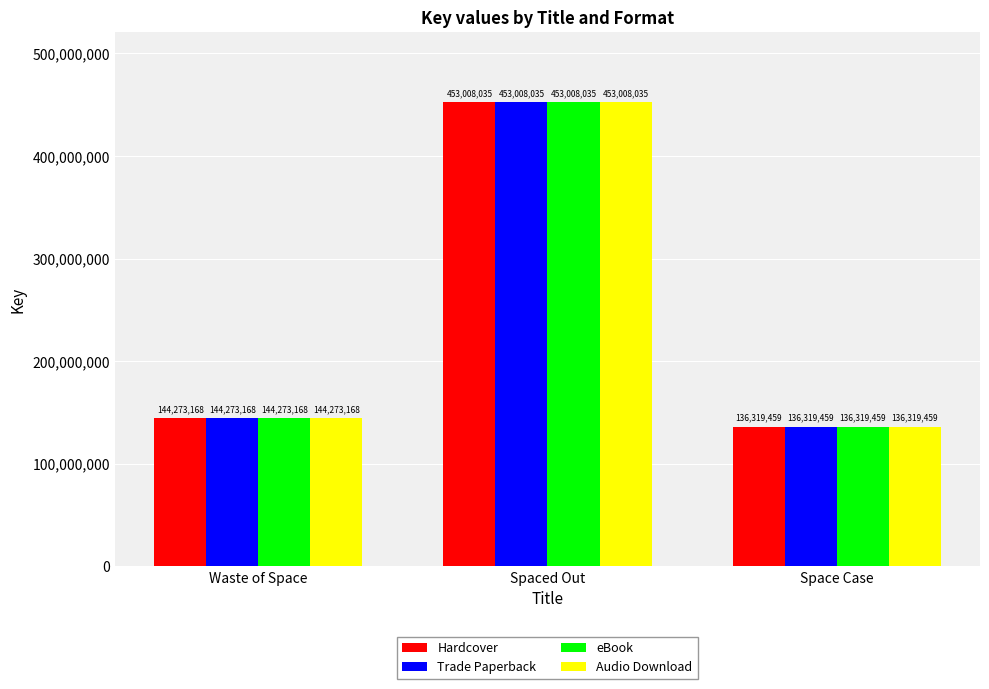

What is the difference between the maximum and minimum values in the Audio Download series?

316688576